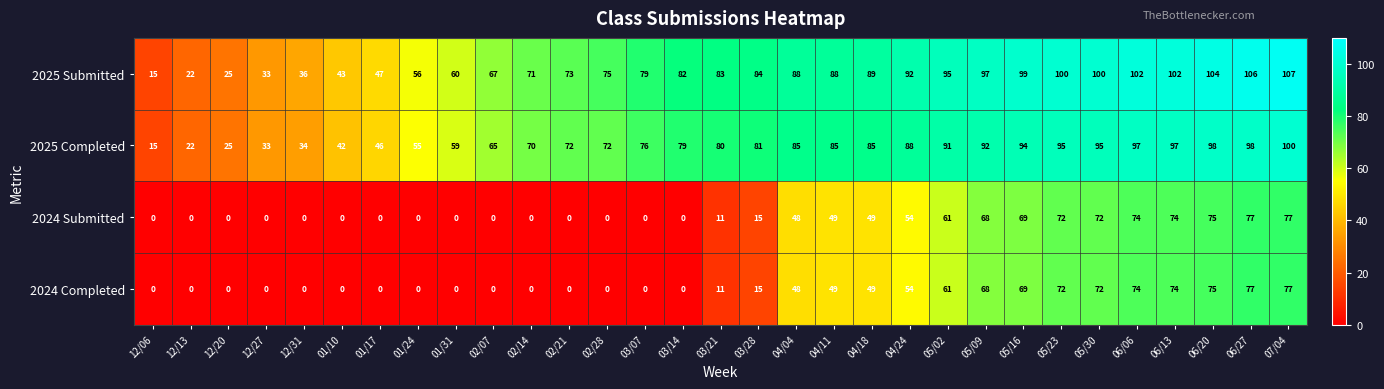

What is the sum of the 2024 Submitted values at 03/14 and 05/09?

68